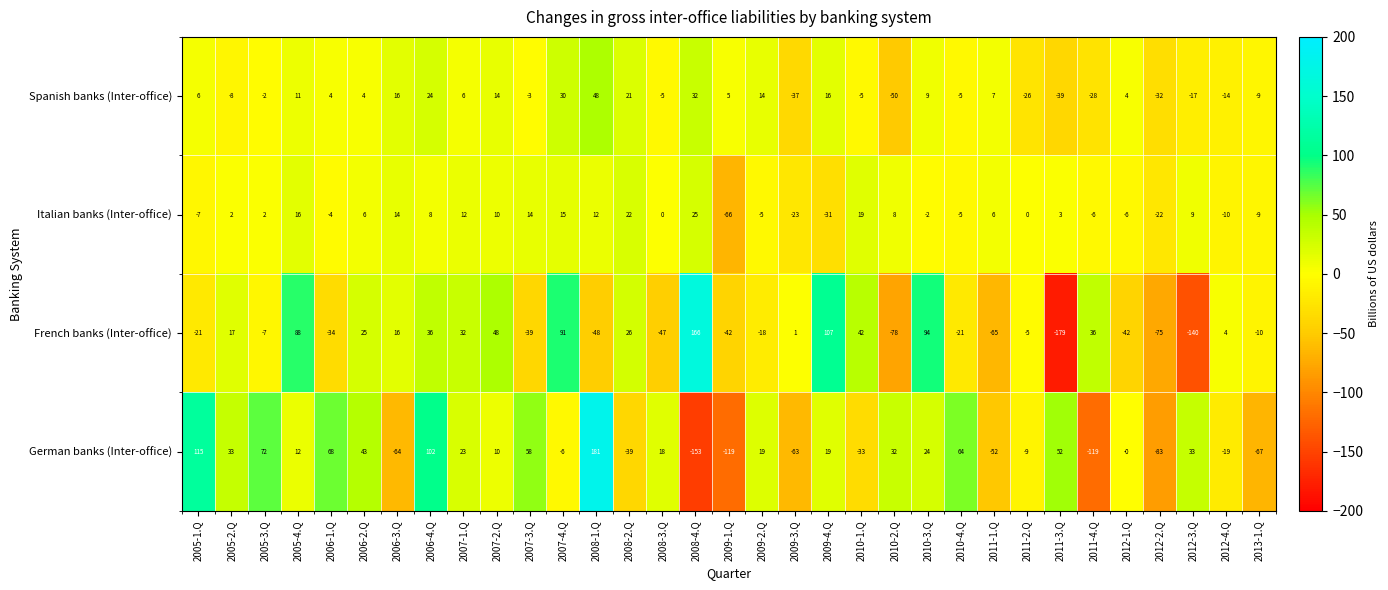

Where is Italian banks (Inter-office) nearest to the value -20?

2012-2.Q